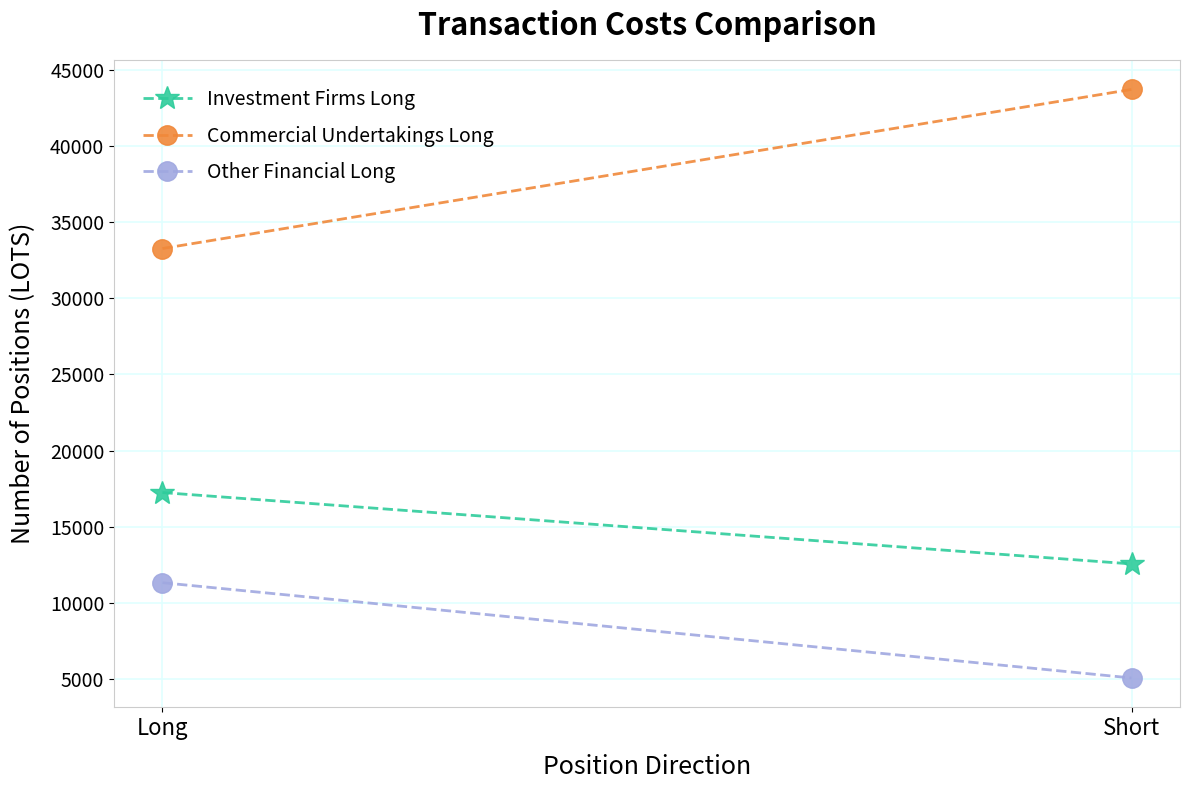

List the series in order of their overall mean, highest first.

Commercial Undertakings Long, Investment Firms Long, Other Financial Long